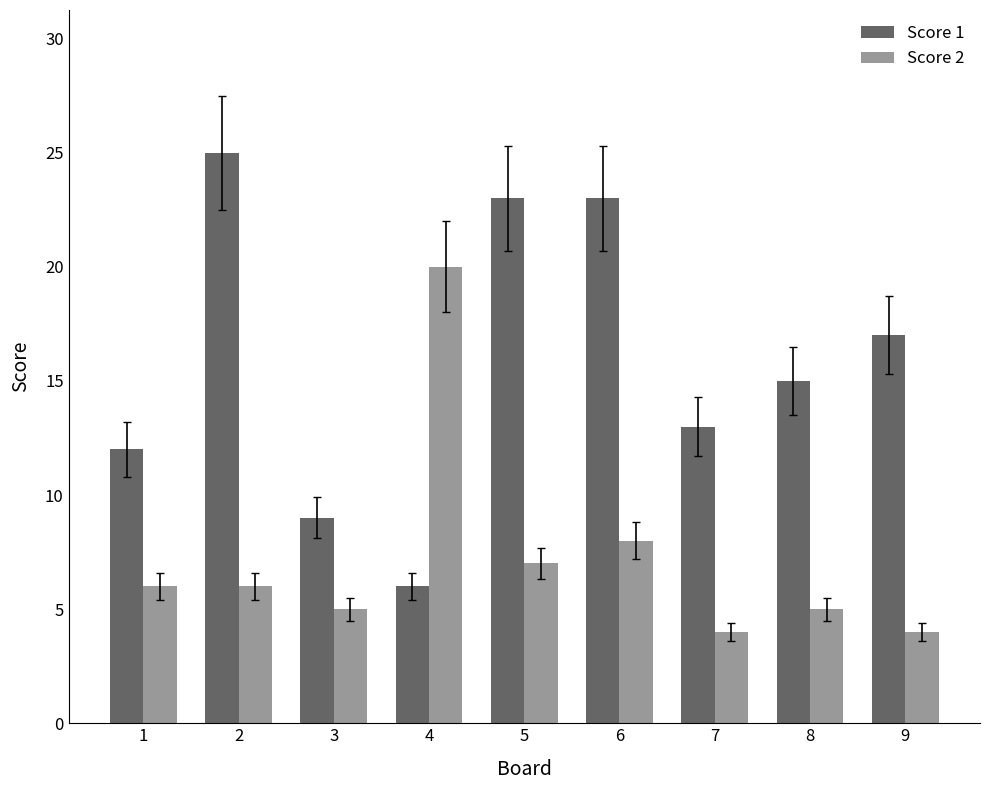

How many distinct data groups are displayed?

2